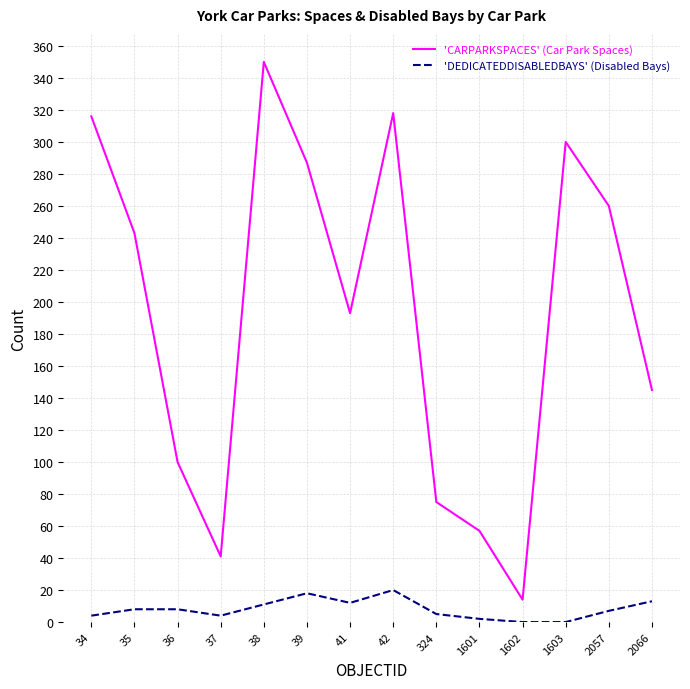

At which label is 'CARPARKSPACES' (Car Park Spaces) closest to 182?

41